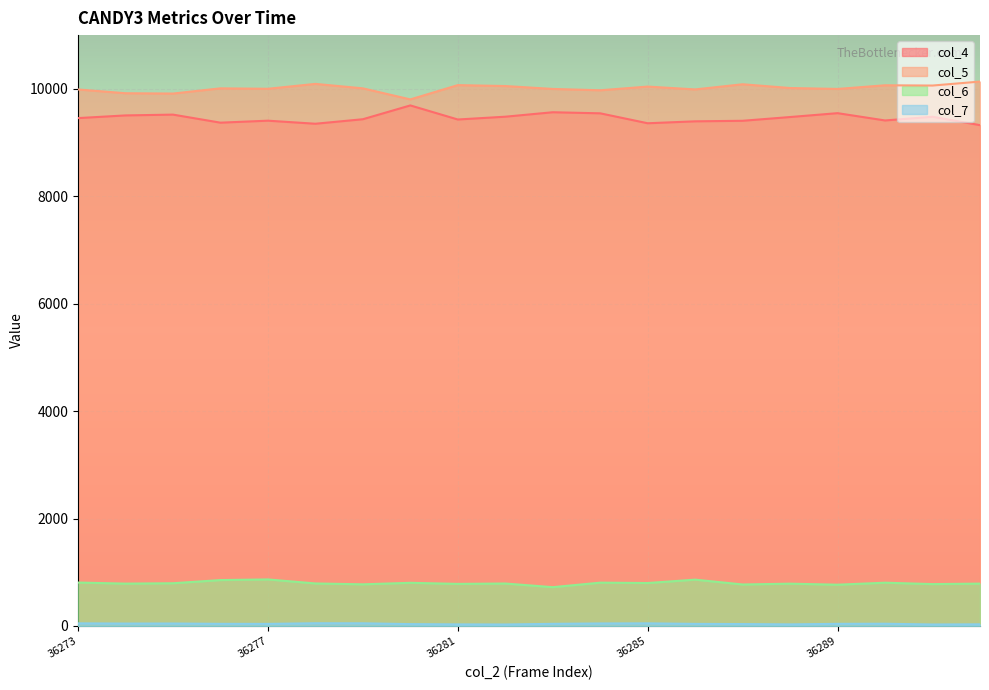

True or false: col_5 has a value of 10092 at 36278.

True